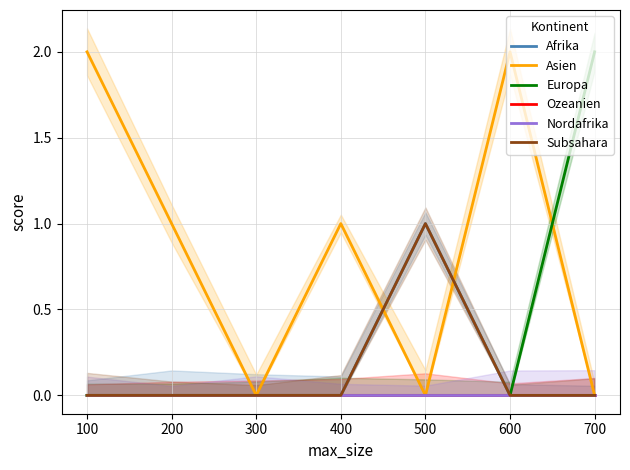

Reading left to right, list all the values displayed in this chart.

Afrika: 0	0	0	0	1	0	0
Asien: 2	1	0	1	0	2	0
Europa: 0	0	0	0	0	0	2
Ozeanien: 0	0	0	0	0	0	0
Nordafrika: 0	0	0	0	0	0	0
Subsahara: 0	0	0	0	1	0	0